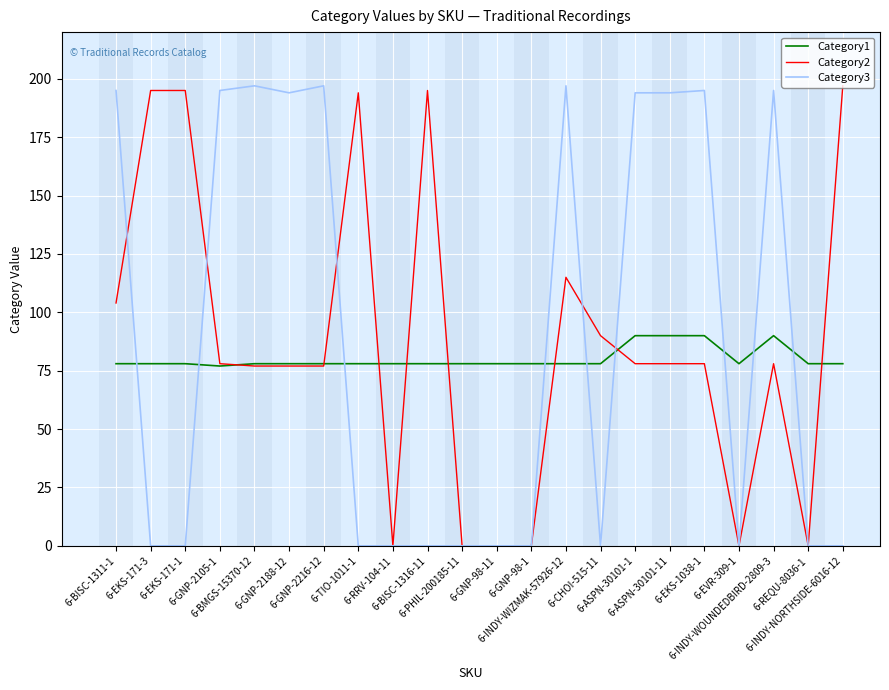

What is the greatest value displayed?

197